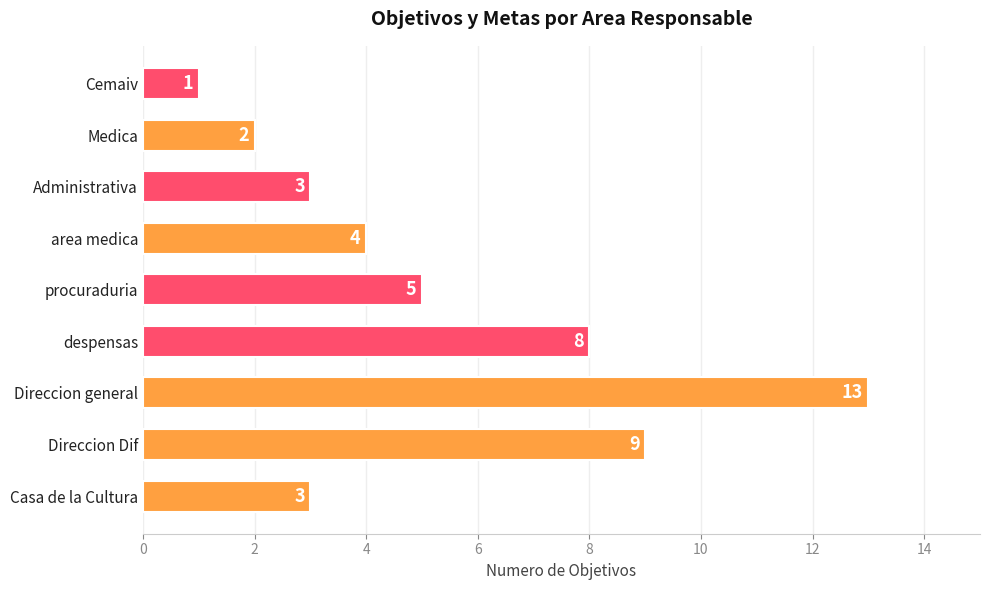

What is the difference between the values at despensas and Cemaiv?

7